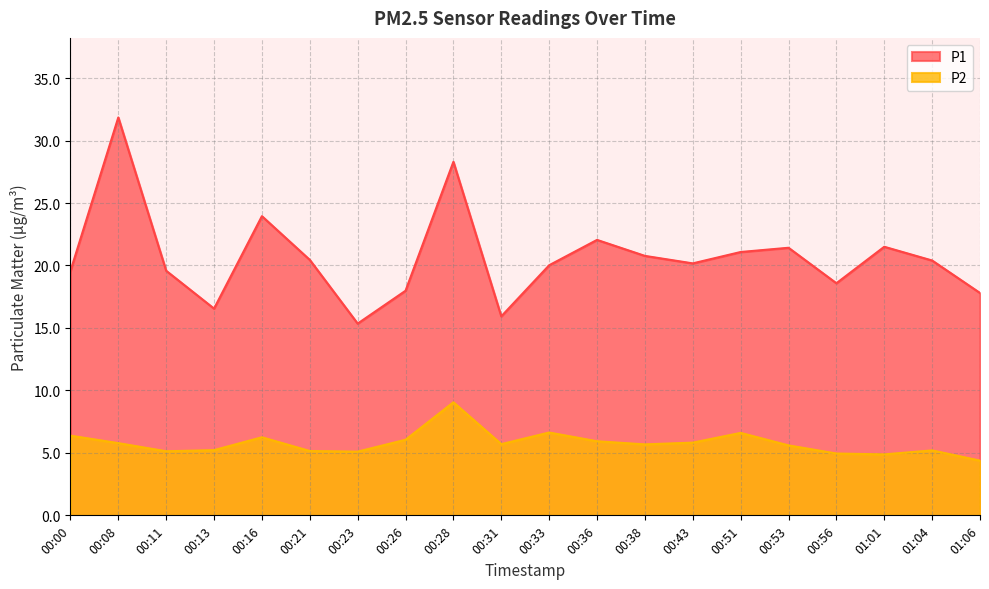

Where is the first local minimum for P1?

00:13